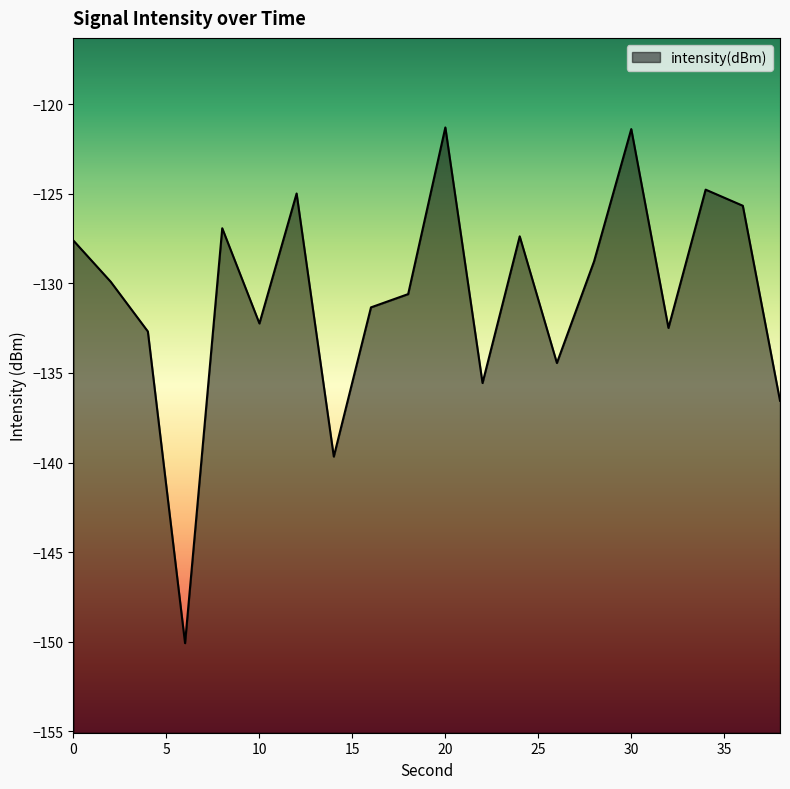

What is the value of the 13th point from the left?

-127.4